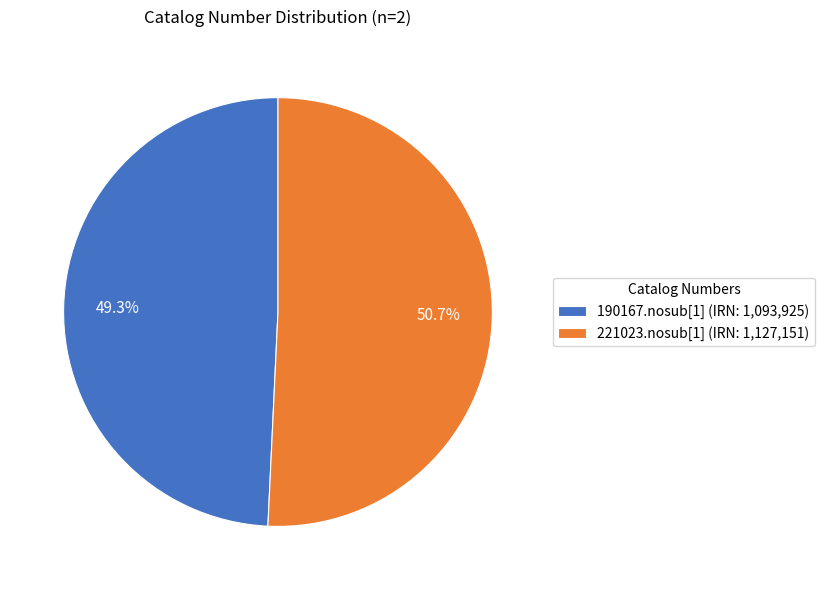

The 190167.nosub[1] slice represents 58% of the pie. True or false?

False